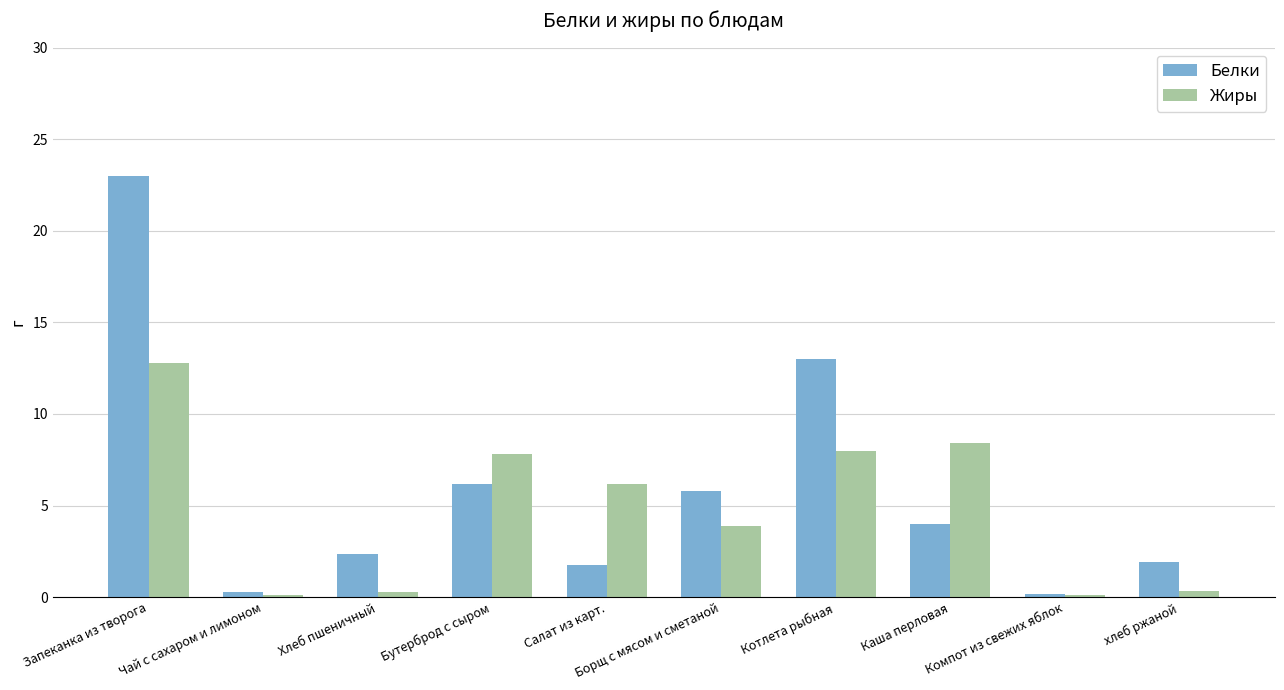

Is it true that Белки equals 4.0 at Каша перловая?

True